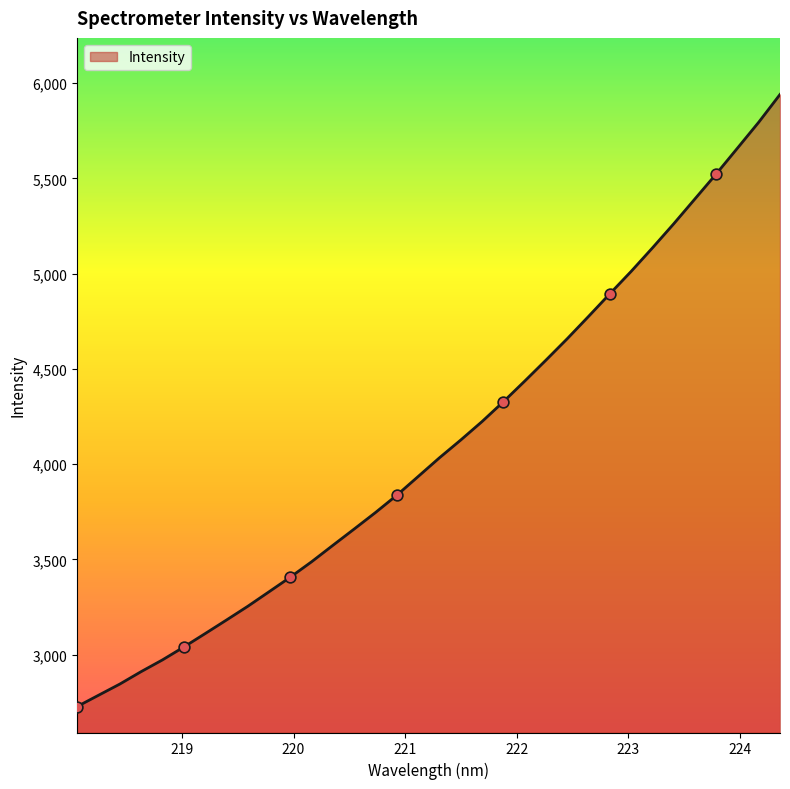

What is the minimum value shown in the chart?

2727.6